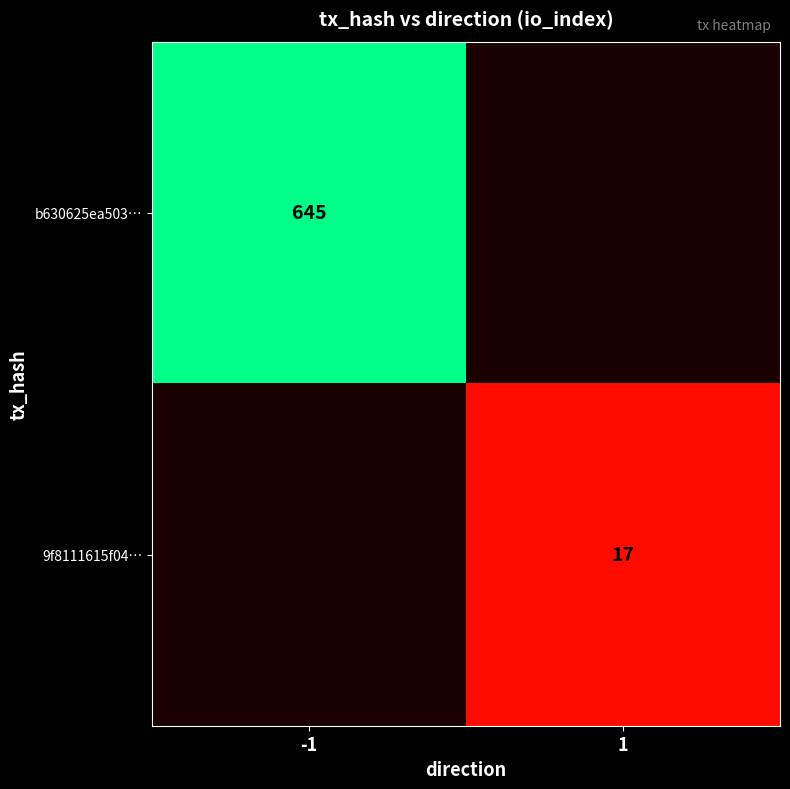

Is it true that 9f8111615f04… equals 5 at 1?

False